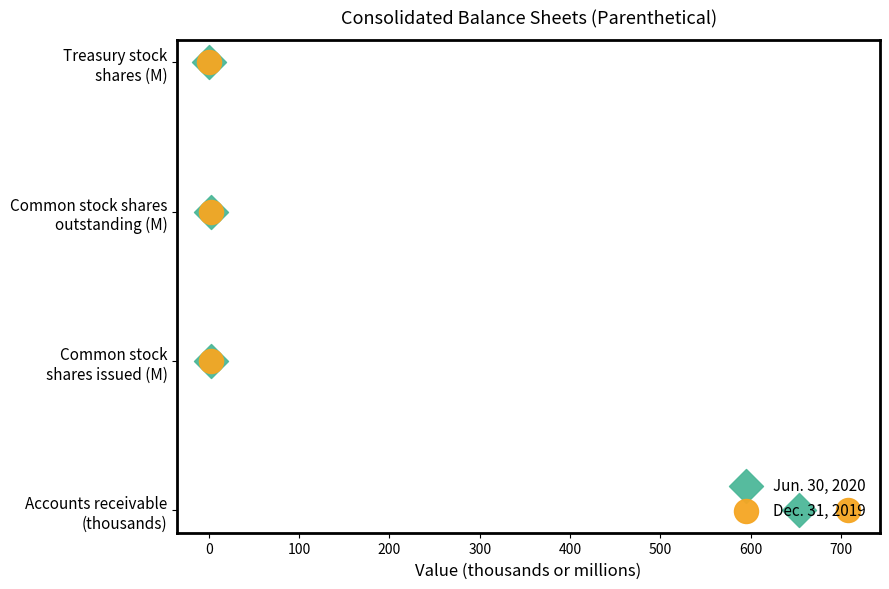

What is the total value across all series at 100?

4